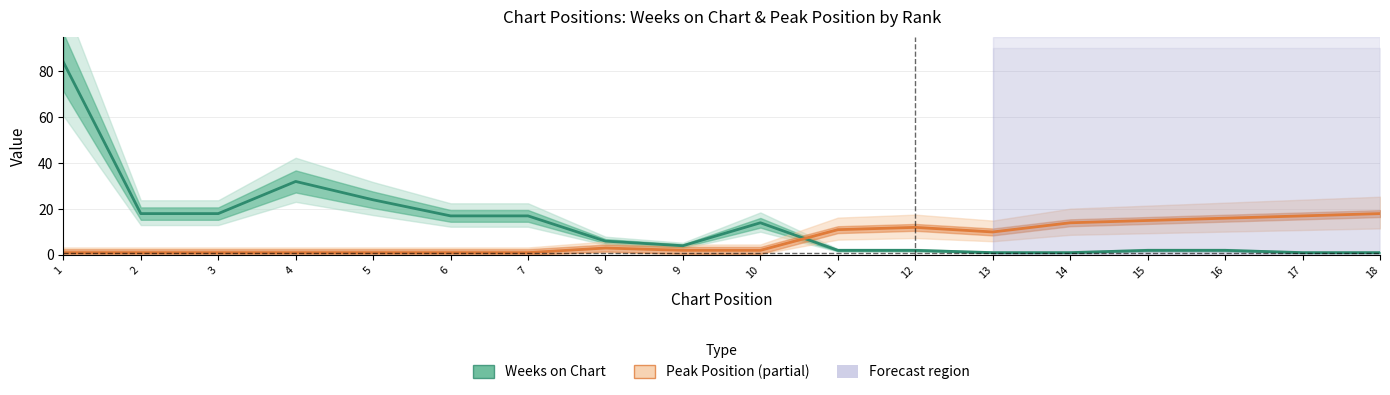

At 15, list the series in order from largest to smallest.

Peak Position (Partial), Weeks on Chart (Estimate)